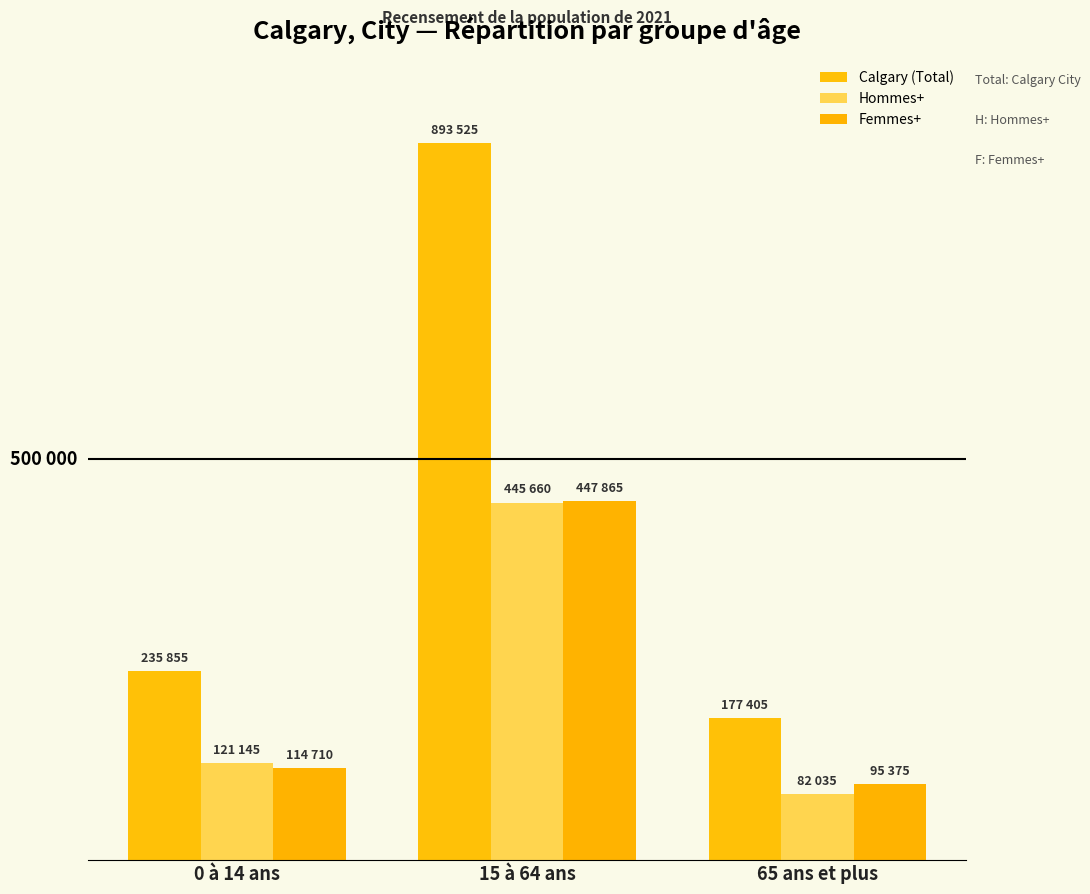

True or false: Hommes+ has a value of 445660 at 15 à 64 ans.

True